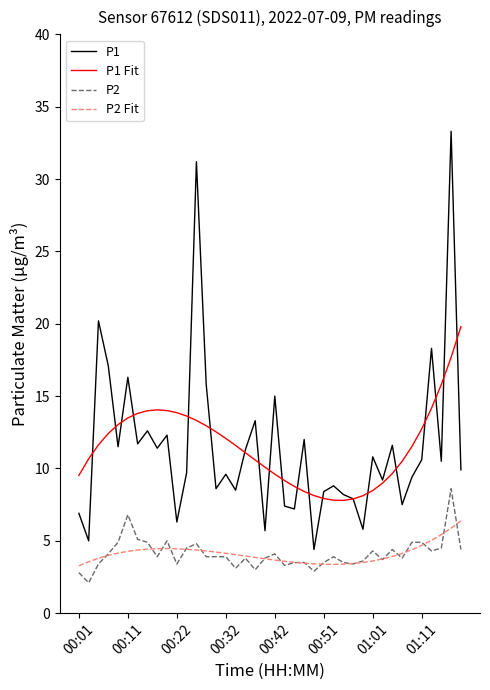

Count the number of data series in this chart.

4